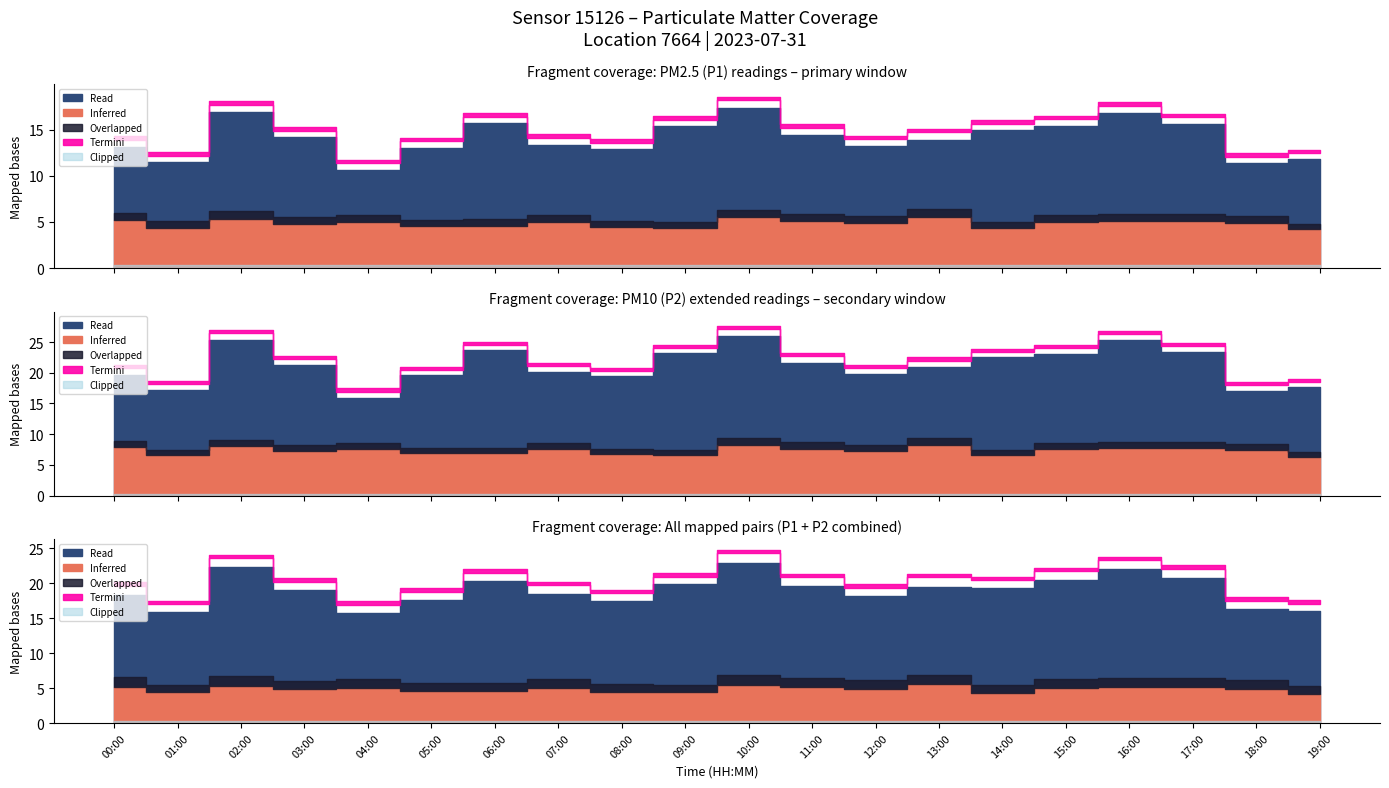

Which series has the widest spread of values?

P1